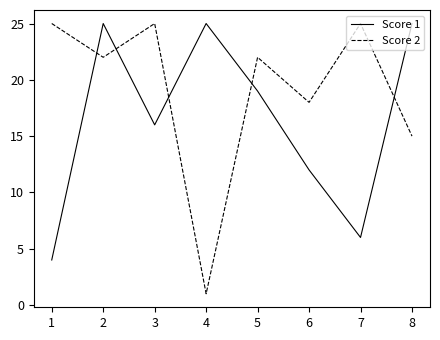

What are all the series names shown in the legend?

Score 1, Score 2